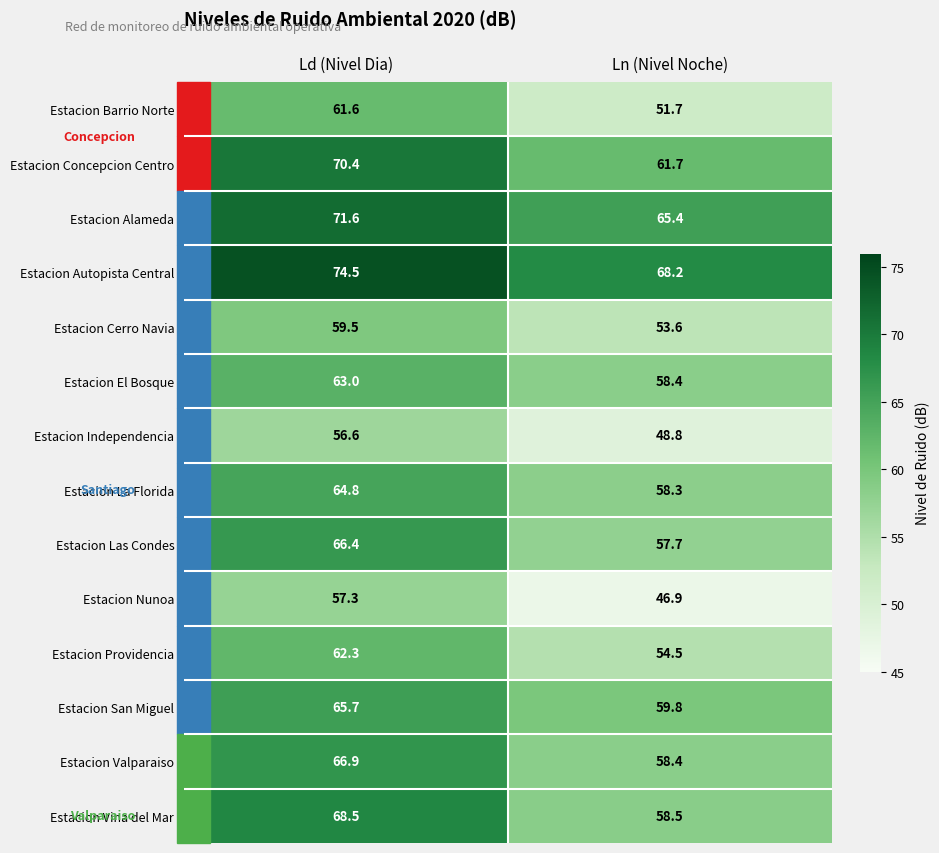

Between Ld (Nivel Dia) and Ln (Nivel Noche), which series saw the biggest shift?

Estacion Nunoa